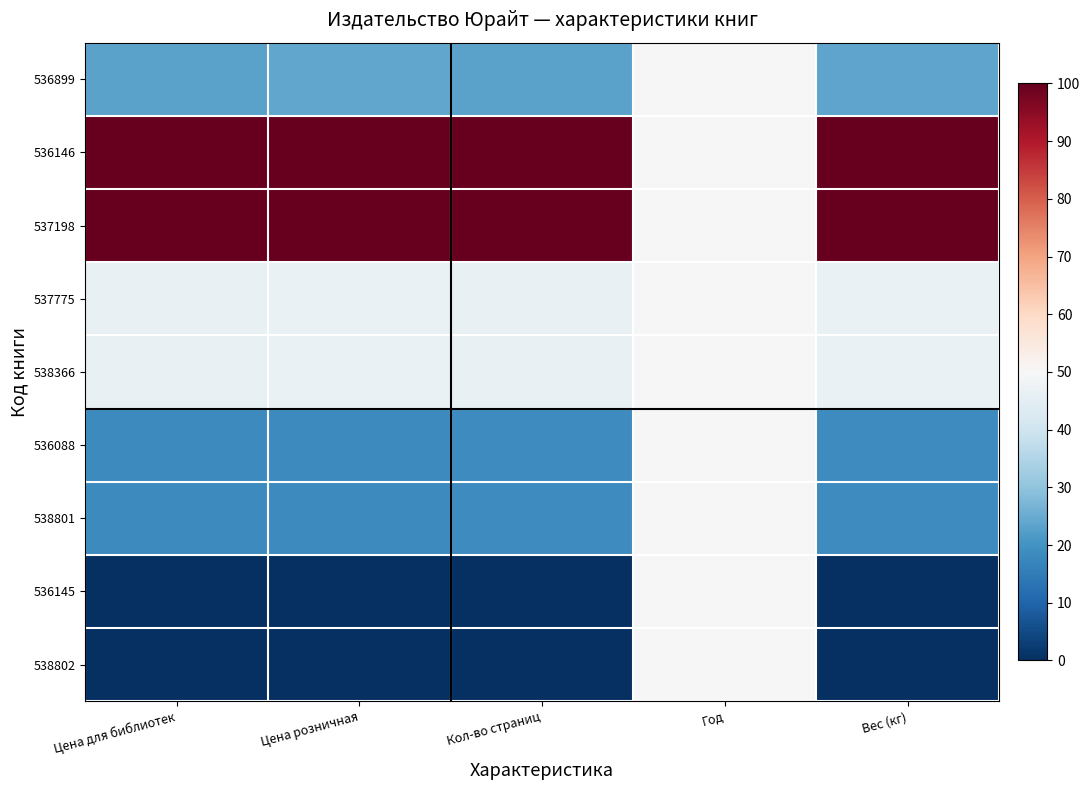

At which category is the sum across all series the highest?

Год